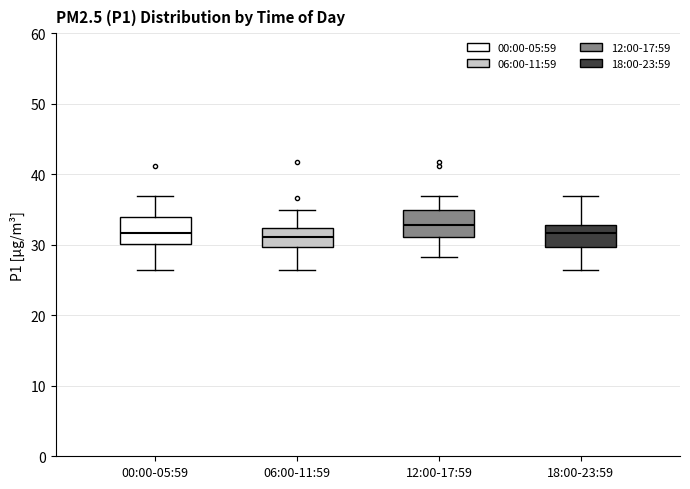

Which box has the highest median line?

12:00-17:59